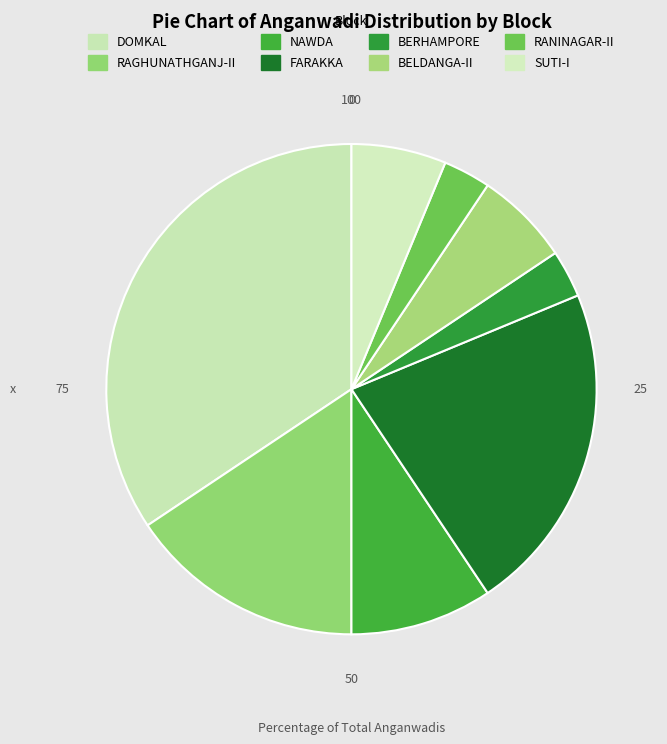

The BERHAMPORE slice represents 3% of the pie. True or false?

True